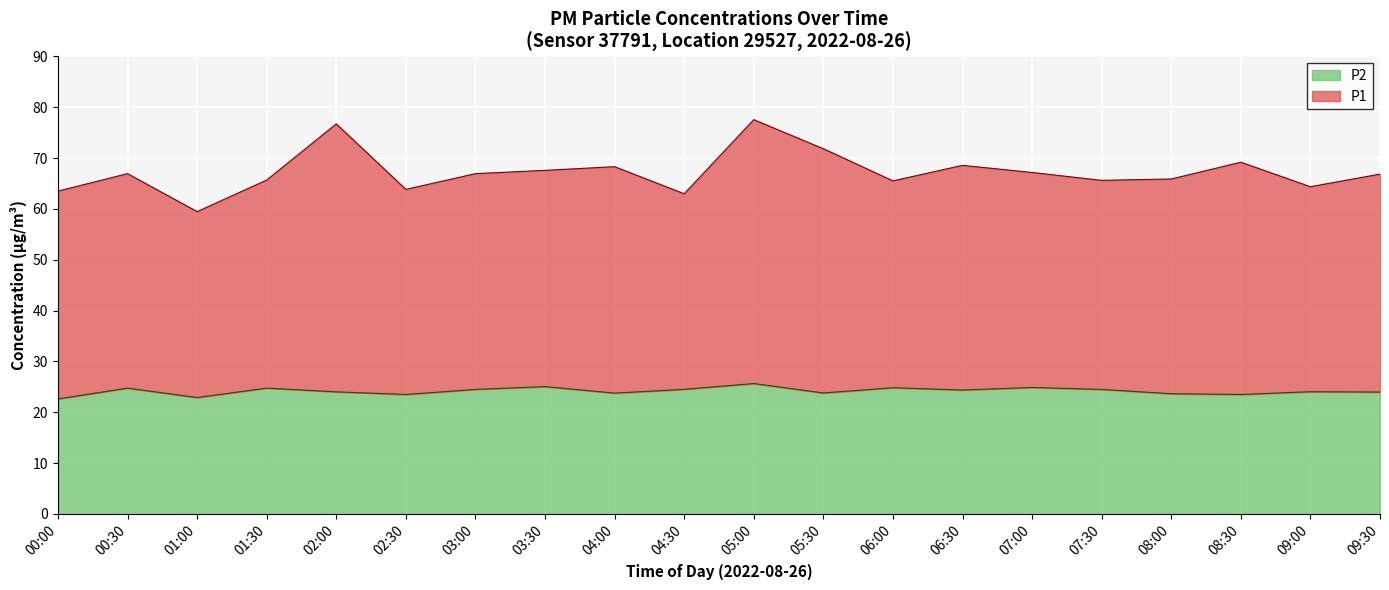

What is the sum of all P1 values?

915.1